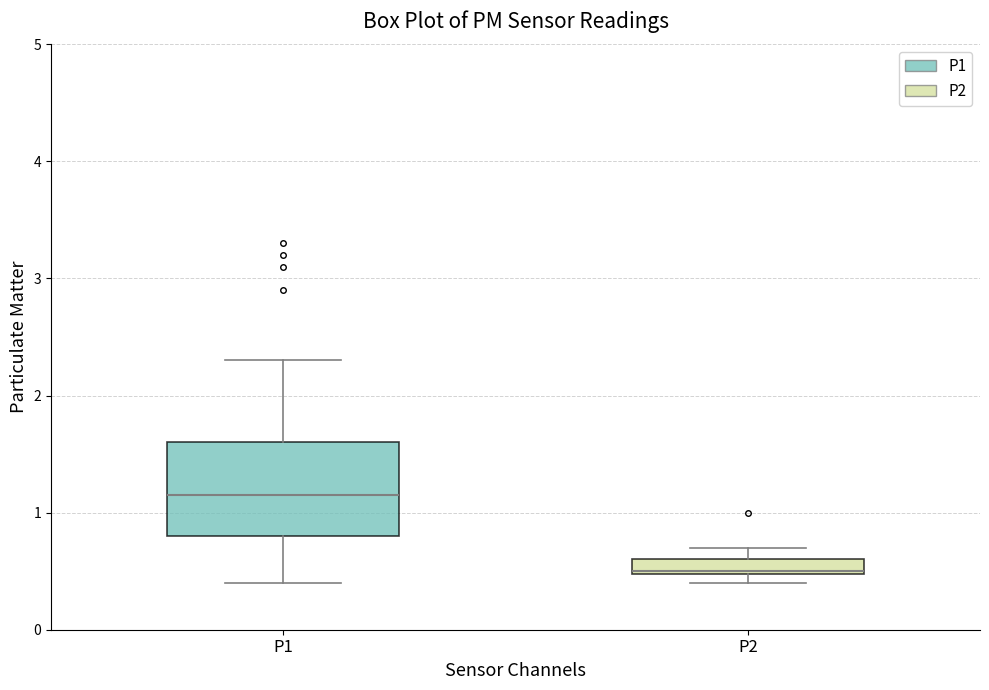

Which box has the lowest median line?

P2